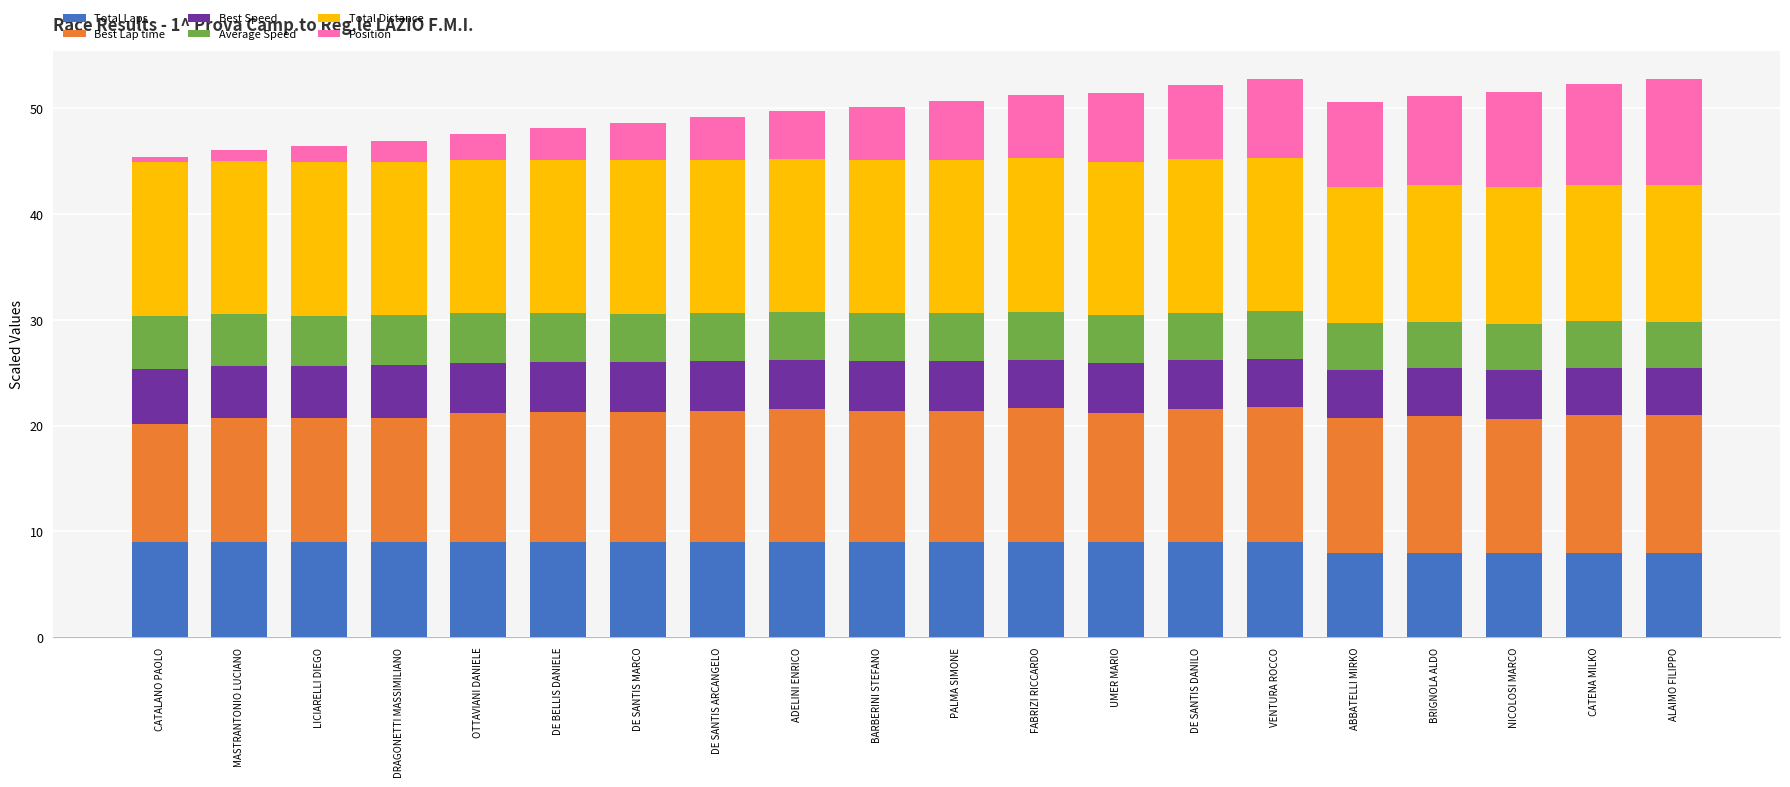

What is the maximum value for Total Laps?

9.0